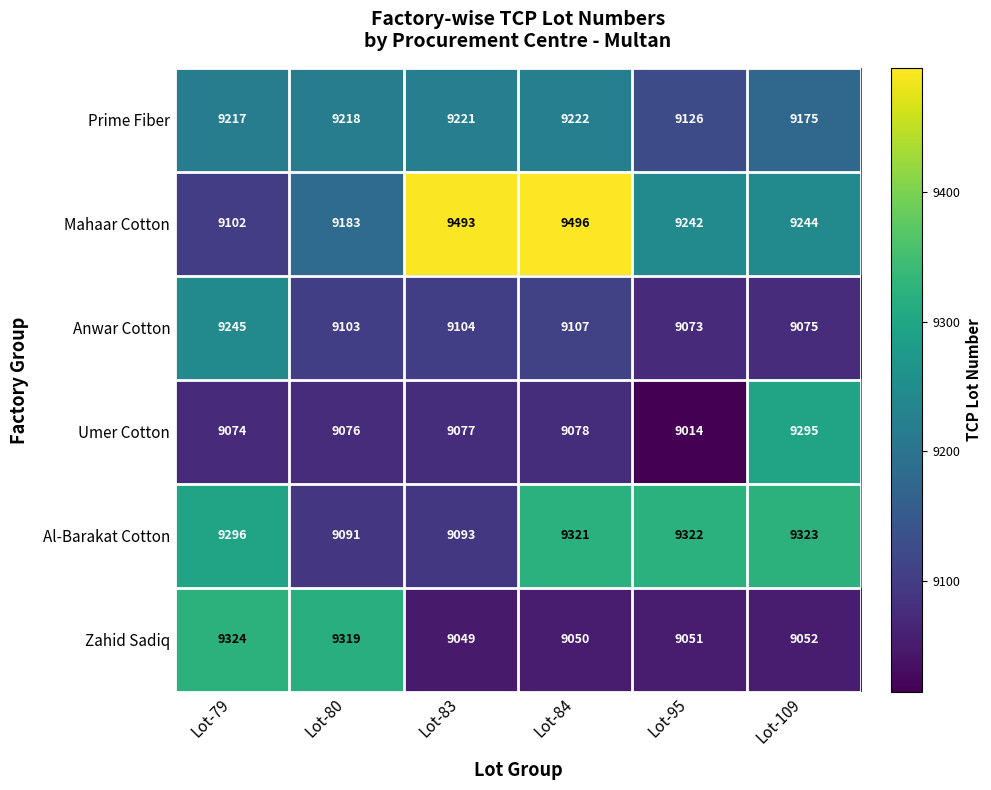

Which series changed the most between Lot-80 and Lot-109?

Zahid Sadiq